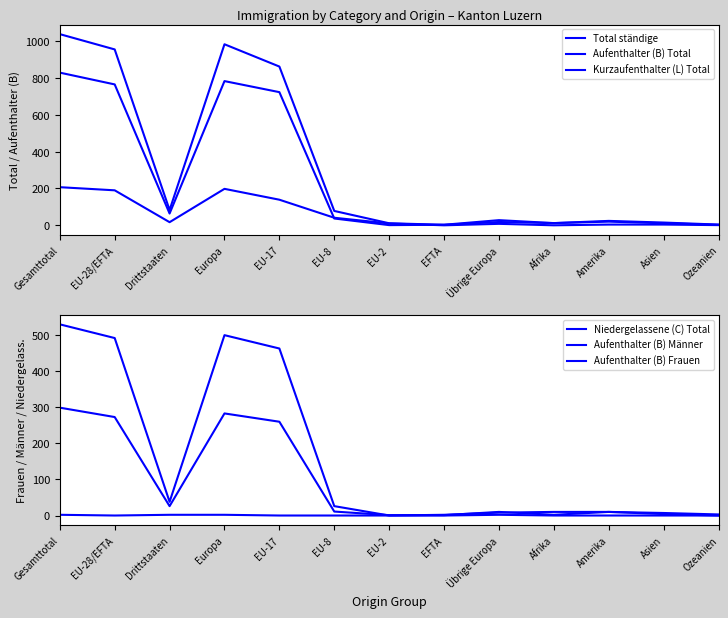

Rank the categories by Total ständige value from lowest to highest.

EFTA, Ozeanien, EU-2, Afrika, Asien, Amerika, Übrige Europa, EU-8, Drittstaaten, EU-17, EU-28/EFTA, Europa, Gesamttotal